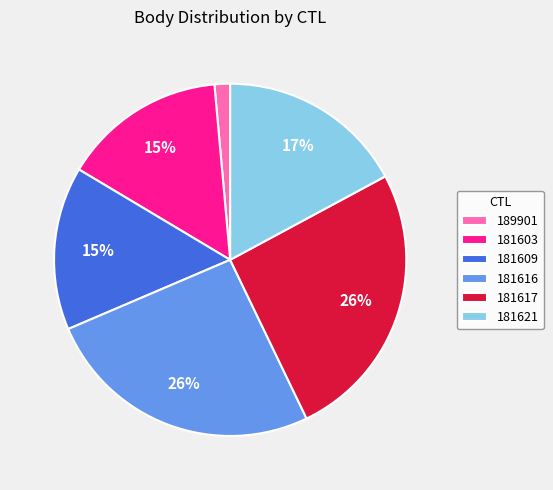

The 181617 slice represents 36% of the pie. True or false?

False